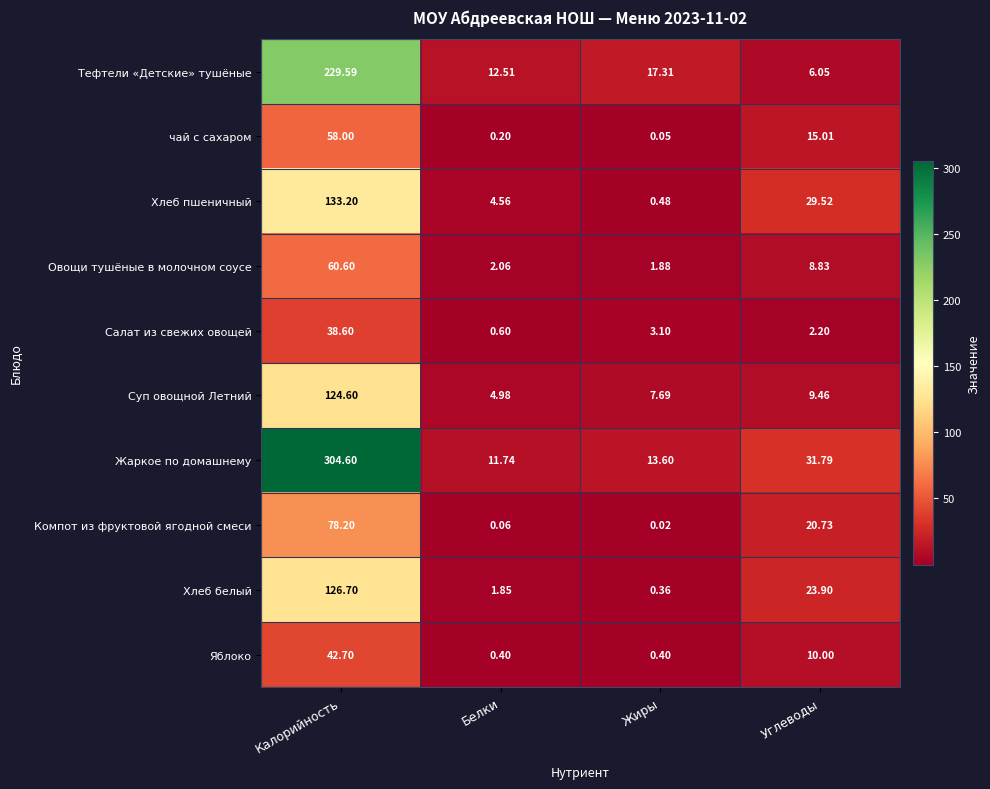

Which series has the largest total across all categories?

Жаркое по домашнему